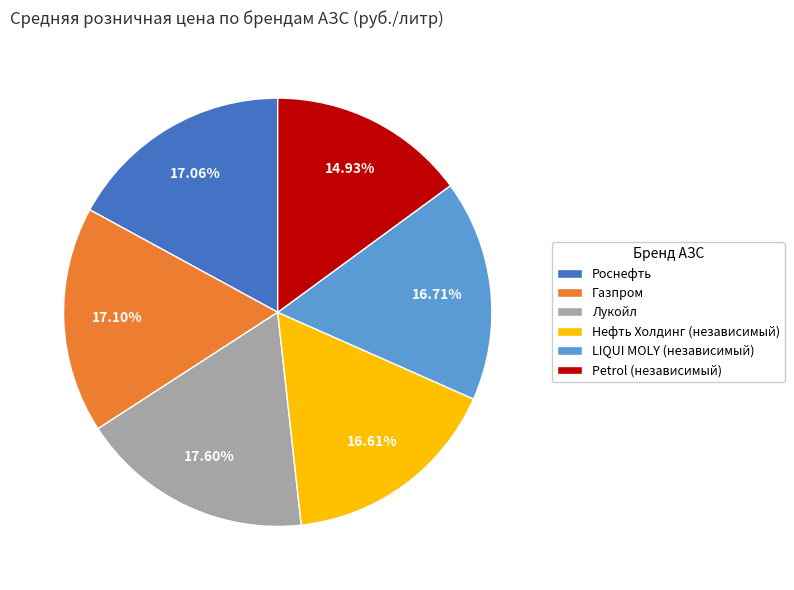

Combined, do Petrol (независимый) and Лукойл account for over 50%?

No